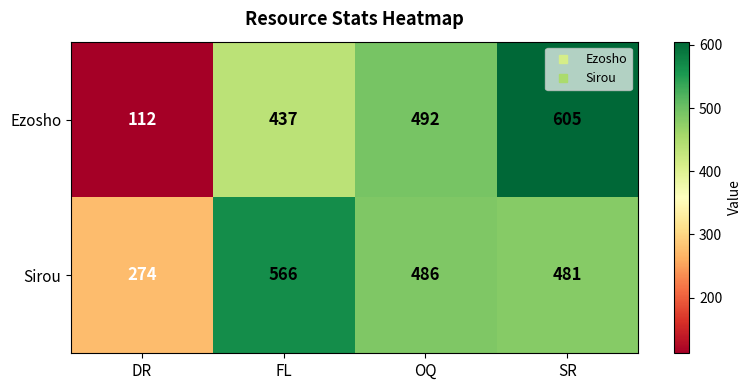

Which series has the largest total across all categories?

Sirou